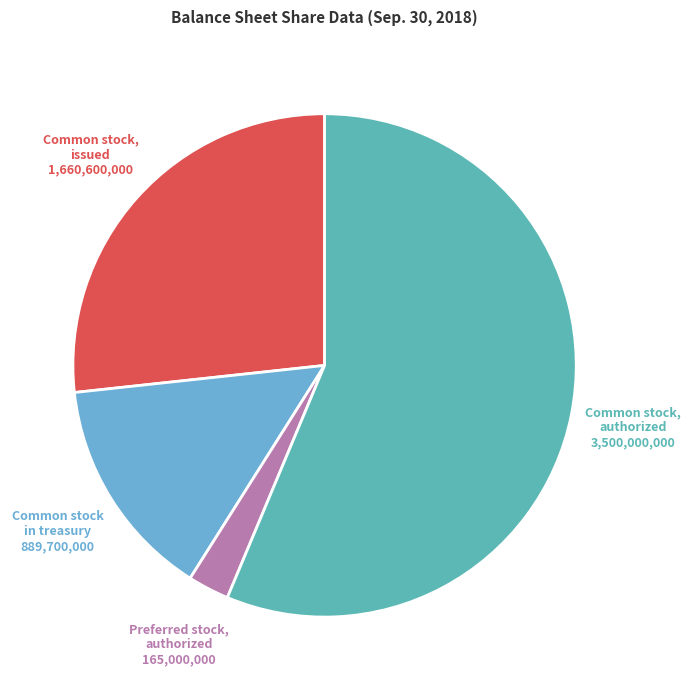

Is it true that Common stock, authorized is 56% of the pie?

True